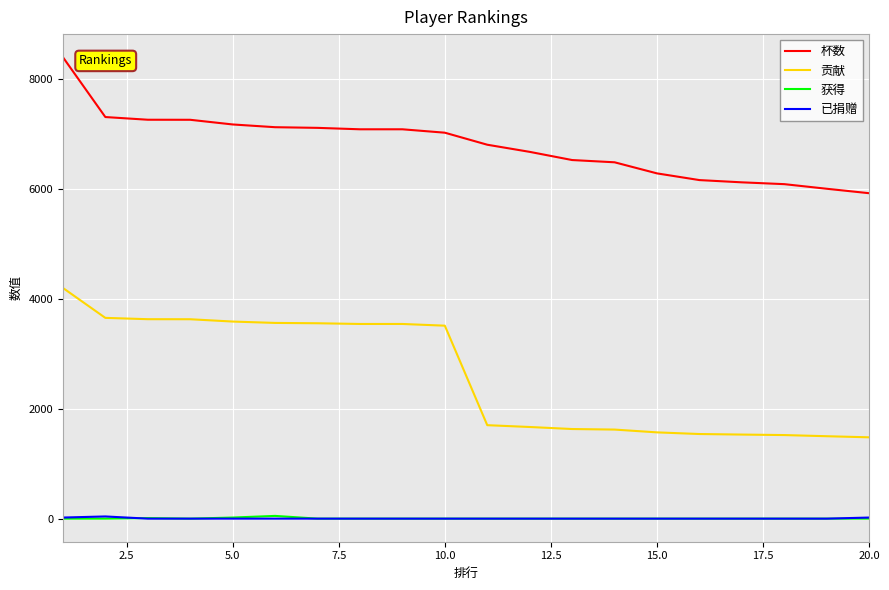

Which series has the largest total across all categories?

杯数